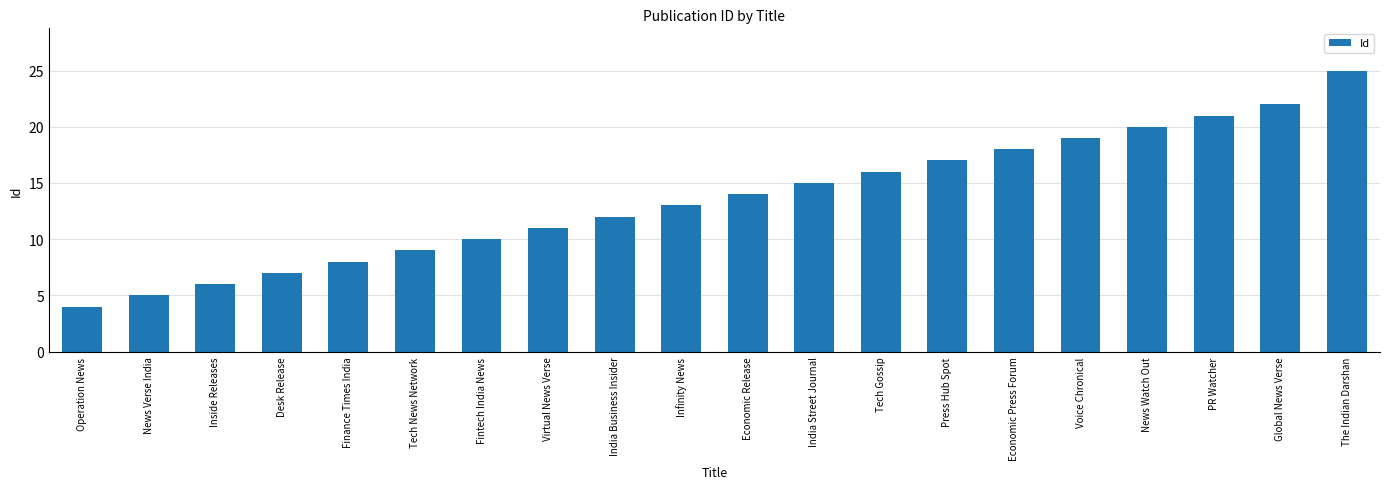

List the labels in order of value, largest first.

The Indian Darshan, Global News Verse, PR Watcher, News Watch Out, Voice Chronical, Economic Press Forum, Press Hub Spot, Tech Gossip, India Street Journal, Economic Release, Infinity News, India Business Insider, Virtual News Verse, Fintech India News, Tech News Network, Finance Times India, Desk Release, Inside Releases, News Verse India, Operation News